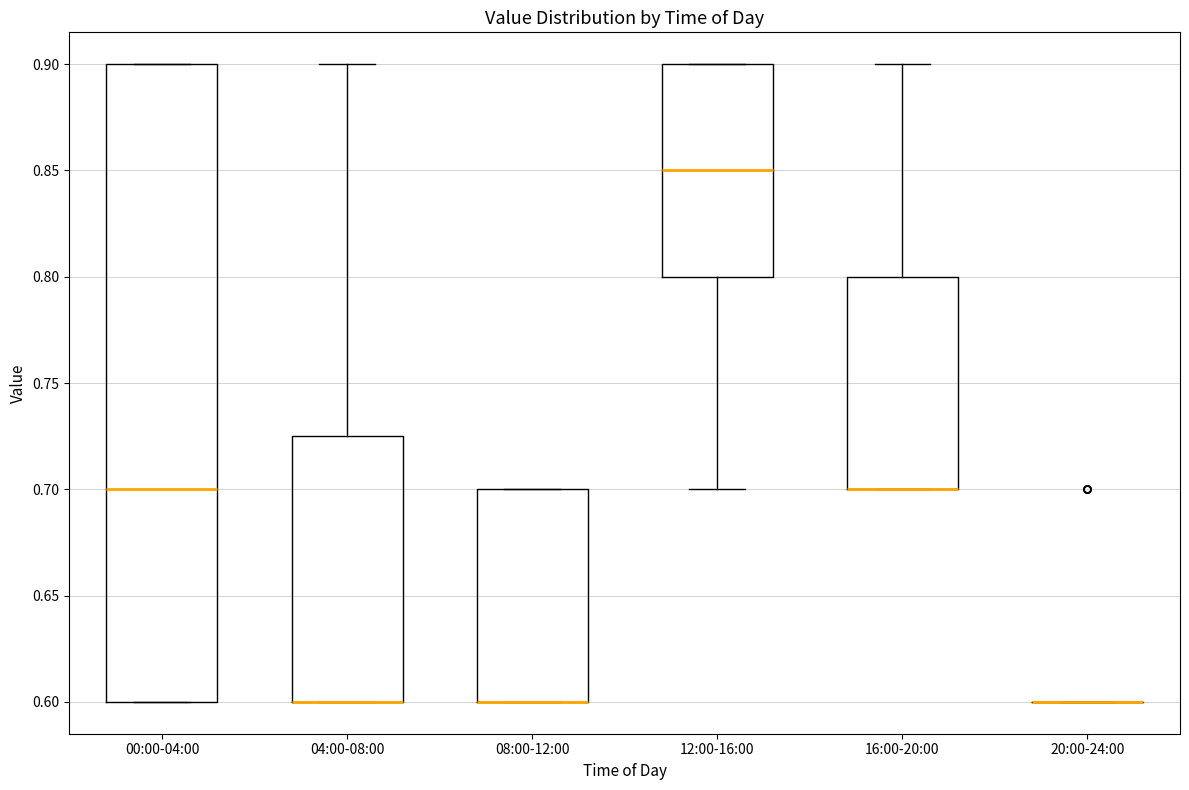

Reading left to right, transcribe this box plot: for each box, give where its median line is, the range the box spans, and where its two whiskers end, as read against the y-axis. The values are not printed on the chart, so give them approximately, as read against the axis.

00:00-04:00: median 0.700, box 0.600 to 0.900, whiskers 0.600 to 0.900
04:00-08:00: median 0.600 (drawn on the box's lower edge), box 0.600 to 0.725, whiskers 0.600 to 0.900
08:00-12:00: median 0.600 (drawn on the box's lower edge), box 0.600 to 0.700, whiskers 0.600 to 0.700
12:00-16:00: median 0.850, box 0.800 to 0.900, whiskers 0.700 to 0.900
16:00-20:00: median 0.700 (drawn on the box's lower edge), box 0.700 to 0.800, whiskers 0.700 to 0.900
20:00-24:00: box collapsed to a line at 0.600, whiskers 0.600 to 0.600